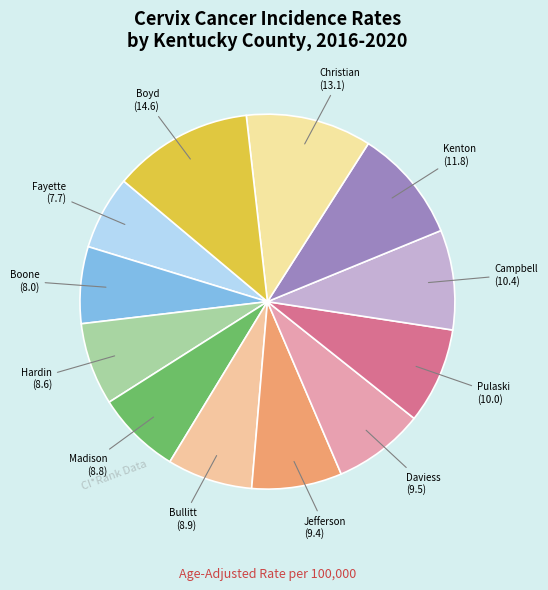

What is the ratio of the value at Christian to the value at Bullitt?

1.5